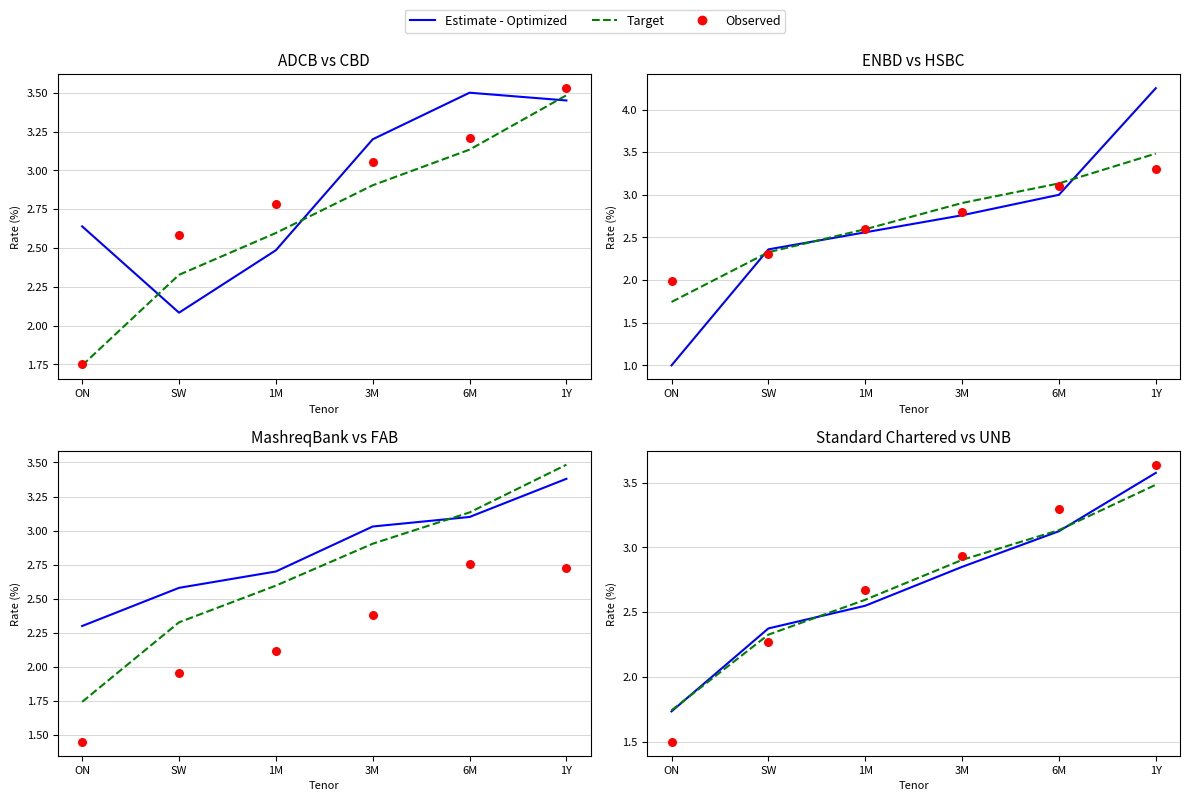

Which series has the widest spread of Y values?

Observed